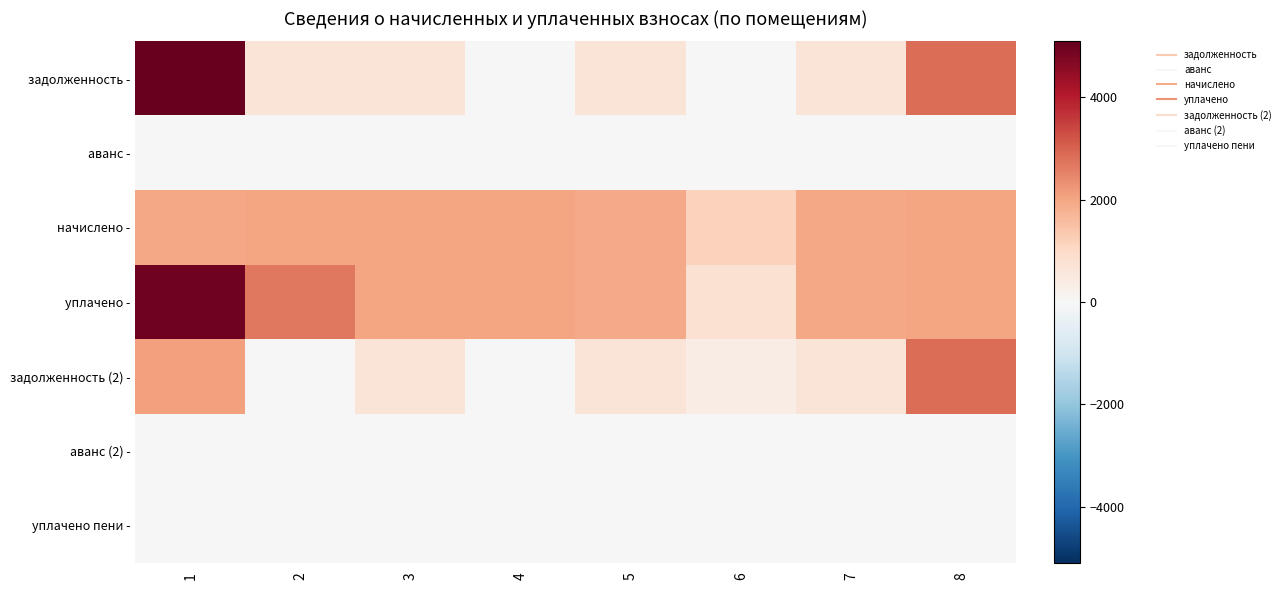

Which series has the largest range (max minus min)?

задолженность -